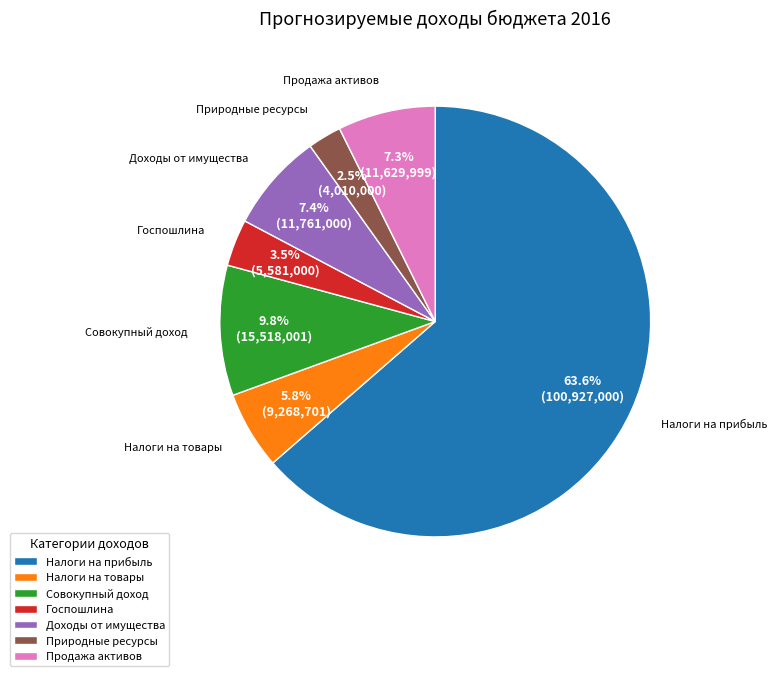

Which category accounts for the majority?

Налоги на прибыль